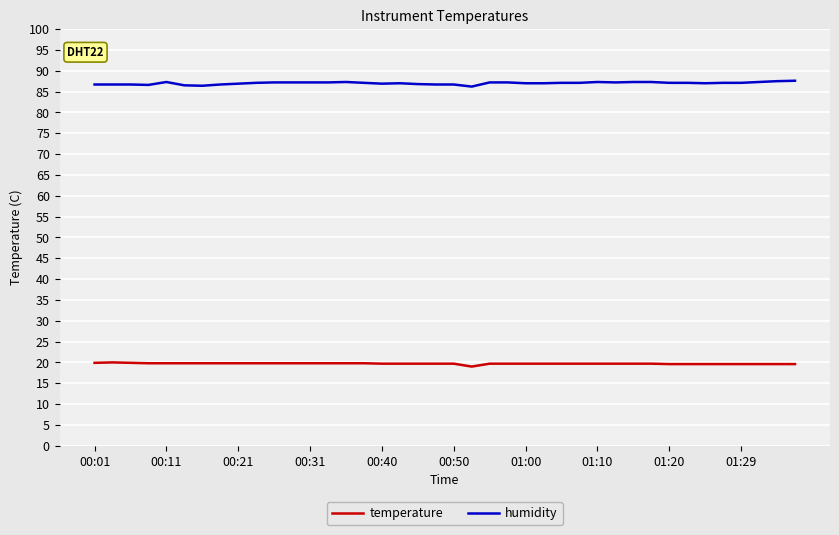

What is the sum of all temperature values?

788.5